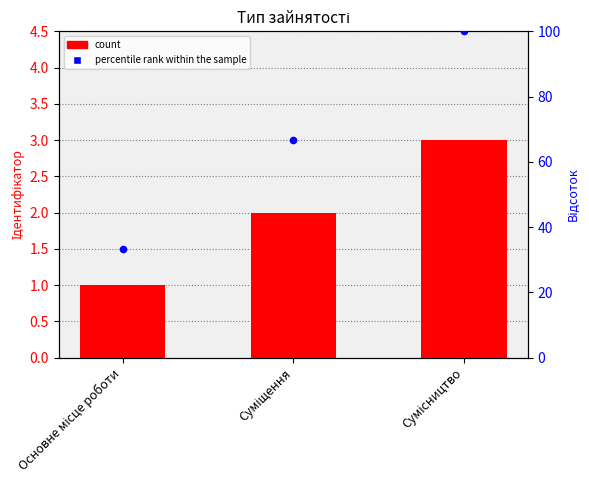

Is the value of count at Основне місце роботи greater than the value of percentile rank within the sample at Сумісництво?

No